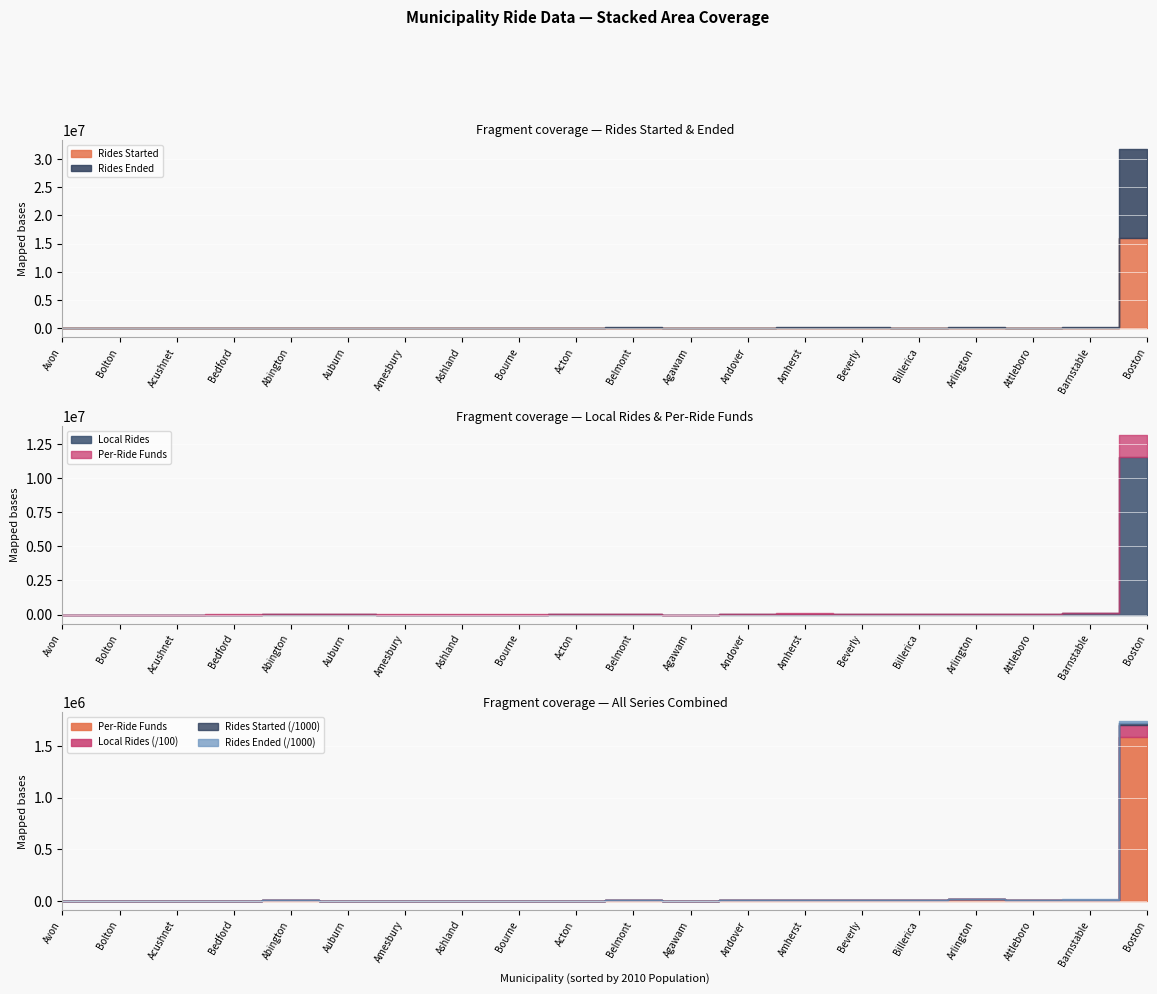

True or false: Local Rides and Rides Started cross at least once.

False